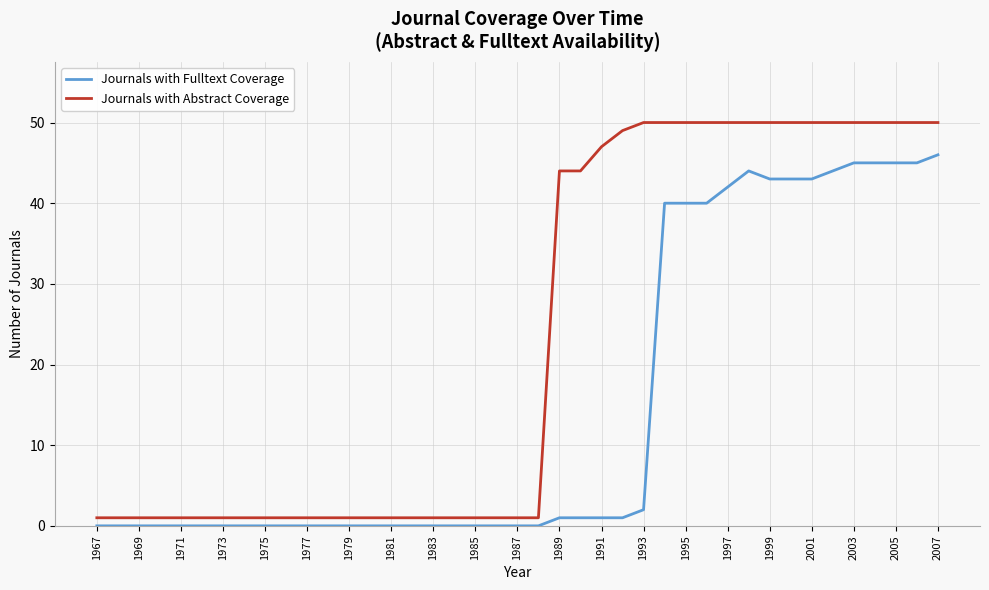

Which series has the largest range (max minus min)?

Journals with Abstract Coverage